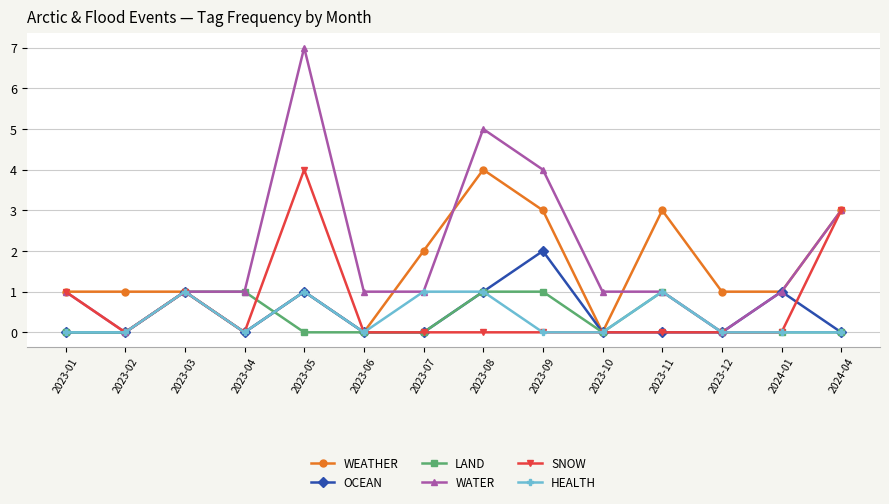

Reading left to right, transcribe all the data shown in this chart.

WEATHER: 2023-01=1	2023-02=1	2023-03=1	2023-04=0	2023-05=1	2023-06=0	2023-07=2	2023-08=4	2023-09=3	2023-10=0	2023-11=3	2023-12=1	2024-01=1	2024-04=3
OCEAN: 2023-01=0	2023-02=0	2023-03=1	2023-04=0	2023-05=1	2023-06=0	2023-07=0	2023-08=1	2023-09=2	2023-10=0	2023-11=0	2023-12=0	2024-01=1	2024-04=0
LAND: 2023-01=0	2023-02=0	2023-03=1	2023-04=1	2023-05=0	2023-06=0	2023-07=0	2023-08=1	2023-09=1	2023-10=0	2023-11=1	2023-12=0	2024-01=0	2024-04=0
WATER: 2023-01=1	2023-02=0	2023-03=1	2023-04=1	2023-05=7	2023-06=1	2023-07=1	2023-08=5	2023-09=4	2023-10=1	2023-11=1	2023-12=0	2024-01=1	2024-04=3
SNOW: 2023-01=1	2023-02=0	2023-03=1	2023-04=0	2023-05=4	2023-06=0	2023-07=0	2023-08=0	2023-09=0	2023-10=0	2023-11=0	2023-12=0	2024-01=0	2024-04=3
HEALTH: 2023-01=0	2023-02=0	2023-03=1	2023-04=0	2023-05=1	2023-06=0	2023-07=1	2023-08=1	2023-09=0	2023-10=0	2023-11=1	2023-12=0	2024-01=0	2024-04=0